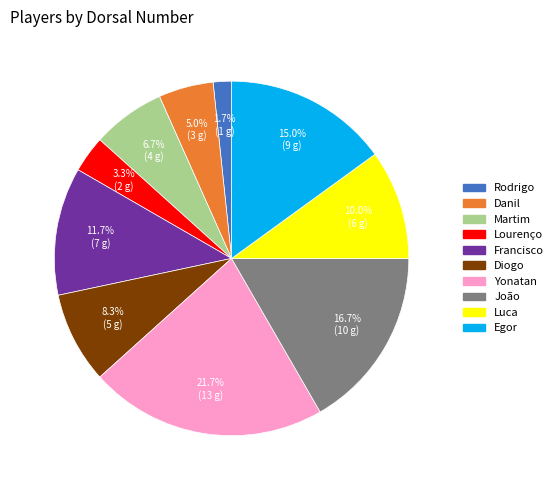

Between Diogo and Francisco, which is larger?

Francisco